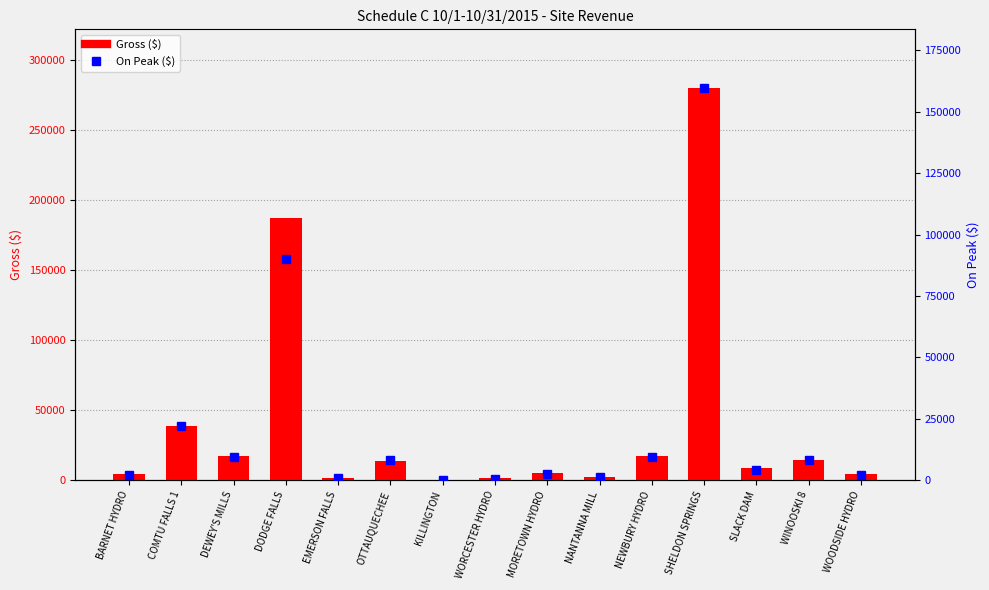

At which category does the chart reach its minimum across all series?

KILLINGTON